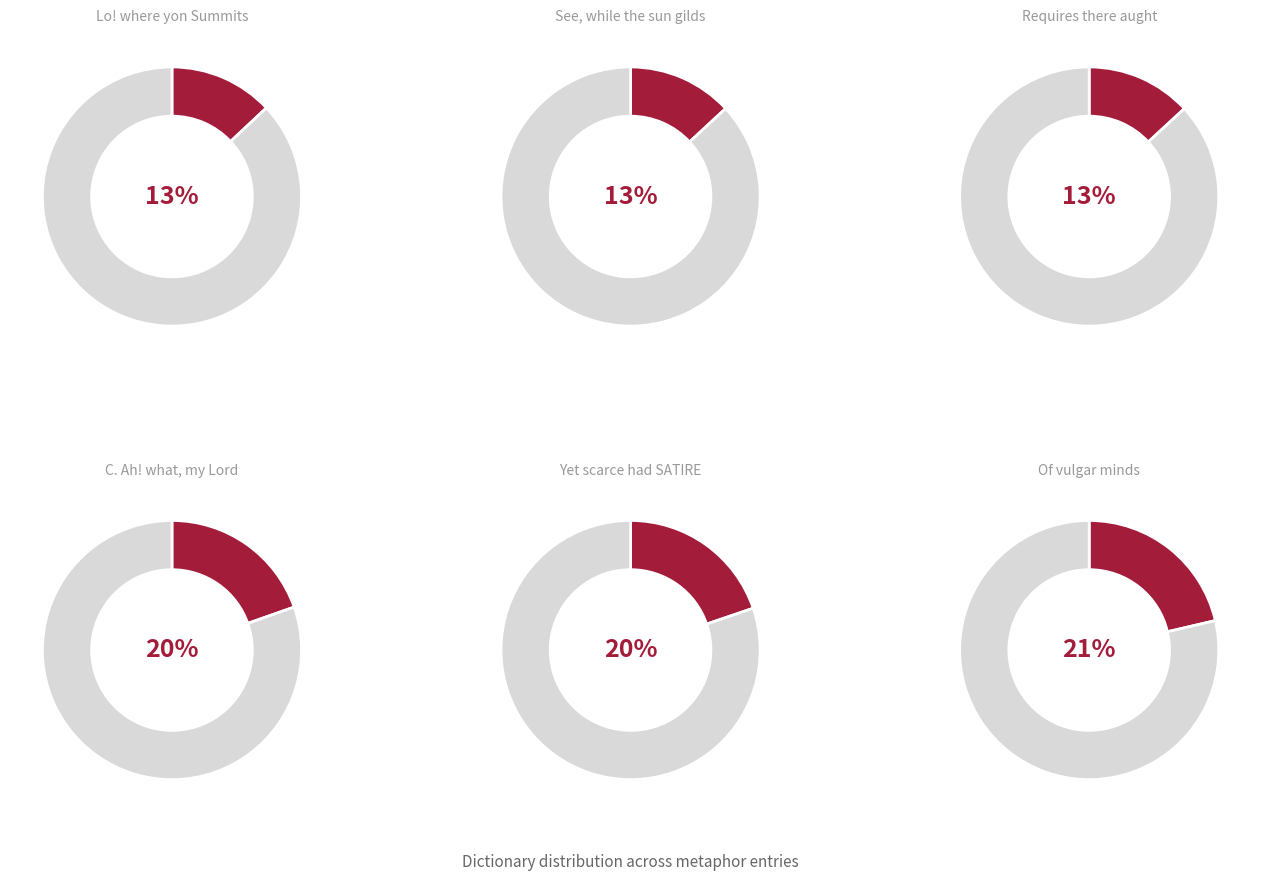

How many segments does this pie chart have?

6